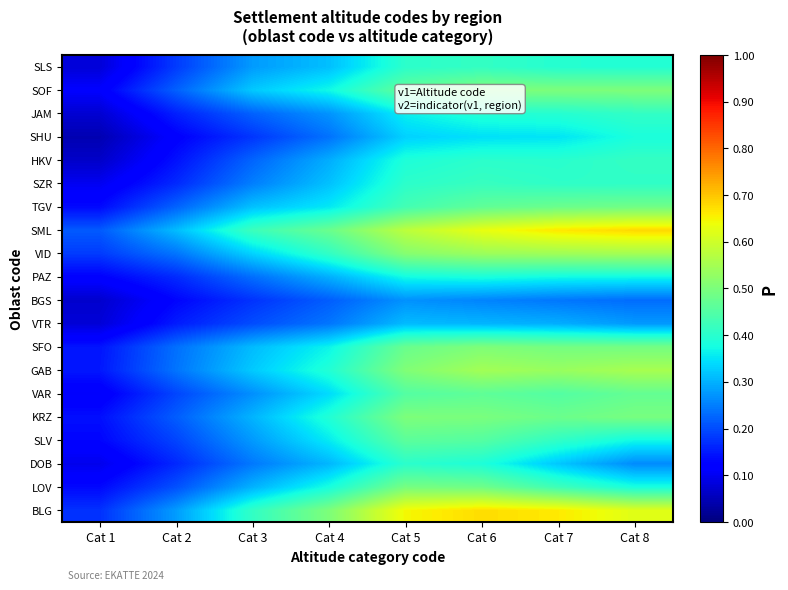

Reading left to right, transcribe all the data shown in this chart.

BLG: Cat 1=0.2	Cat 2=0.3	Cat 3=0.4	Cat 4=0.5	Cat 5=0.6	Cat 6=0.7	Cat 7=0.7	Cat 8=0.6
LOV: Cat 1=0.1	Cat 2=0.2	Cat 3=0.3	Cat 4=0.4	Cat 5=0.5	Cat 6=0.5	Cat 7=0.4	Cat 8=0.4
DOB: Cat 1=0.1	Cat 2=0.2	Cat 3=0.2	Cat 4=0.3	Cat 5=0.4	Cat 6=0.4	Cat 7=0.3	Cat 8=0.3
SLV: Cat 1=0.1	Cat 2=0.2	Cat 3=0.3	Cat 4=0.4	Cat 5=0.5	Cat 6=0.5	Cat 7=0.4	Cat 8=0.4
KRZ: Cat 1=0.1	Cat 2=0.2	Cat 3=0.3	Cat 4=0.4	Cat 5=0.5	Cat 6=0.5	Cat 7=0.5	Cat 8=0.5
VAR: Cat 1=0.1	Cat 2=0.2	Cat 3=0.3	Cat 4=0.3	Cat 5=0.5	Cat 6=0.5	Cat 7=0.5	Cat 8=0.5
GAB: Cat 1=0.1	Cat 2=0.2	Cat 3=0.3	Cat 4=0.4	Cat 5=0.5	Cat 6=0.5	Cat 7=0.5	Cat 8=0.6
SFO: Cat 1=0.1	Cat 2=0.2	Cat 3=0.3	Cat 4=0.4	Cat 5=0.5	Cat 6=0.5	Cat 7=0.5	Cat 8=0.5
VTR: Cat 1=0.1	Cat 2=0.2	Cat 3=0.2	Cat 4=0.2	Cat 5=0.3	Cat 6=0.3	Cat 7=0.3	Cat 8=0.3
BGS: Cat 1=0.1	Cat 2=0.1	Cat 3=0.2	Cat 4=0.2	Cat 5=0.3	Cat 6=0.3	Cat 7=0.2	Cat 8=0.2
PAZ: Cat 1=0.1	Cat 2=0.2	Cat 3=0.2	Cat 4=0.3	Cat 5=0.4	Cat 6=0.4	Cat 7=0.4	Cat 8=0.4
VID: Cat 1=0.2	Cat 2=0.2	Cat 3=0.3	Cat 4=0.4	Cat 5=0.5	Cat 6=0.5	Cat 7=0.5	Cat 8=0.5
SML: Cat 1=0.2	Cat 2=0.3	Cat 3=0.4	Cat 4=0.5	Cat 5=0.6	Cat 6=0.6	Cat 7=0.7	Cat 8=0.7
TGV: Cat 1=0.1	Cat 2=0.2	Cat 3=0.3	Cat 4=0.4	Cat 5=0.4	Cat 6=0.5	Cat 7=0.5	Cat 8=0.5
SZR: Cat 1=0.1	Cat 2=0.2	Cat 3=0.3	Cat 4=0.3	Cat 5=0.4	Cat 6=0.4	Cat 7=0.4	Cat 8=0.4
HKV: Cat 1=0.1	Cat 2=0.1	Cat 3=0.2	Cat 4=0.3	Cat 5=0.4	Cat 6=0.4	Cat 7=0.4	Cat 8=0.4
SHU: Cat 1=0.0	Cat 2=0.1	Cat 3=0.2	Cat 4=0.2	Cat 5=0.3	Cat 6=0.3	Cat 7=0.4	Cat 8=0.4
JAM: Cat 1=0.1	Cat 2=0.2	Cat 3=0.2	Cat 4=0.3	Cat 5=0.4	Cat 6=0.4	Cat 7=0.4	Cat 8=0.4
SOF: Cat 1=0.1	Cat 2=0.2	Cat 3=0.3	Cat 4=0.4	Cat 5=0.5	Cat 6=0.5	Cat 7=0.5	Cat 8=0.5
SLS: Cat 1=0.1	Cat 2=0.2	Cat 3=0.3	Cat 4=0.3	Cat 5=0.4	Cat 6=0.4	Cat 7=0.4	Cat 8=0.4